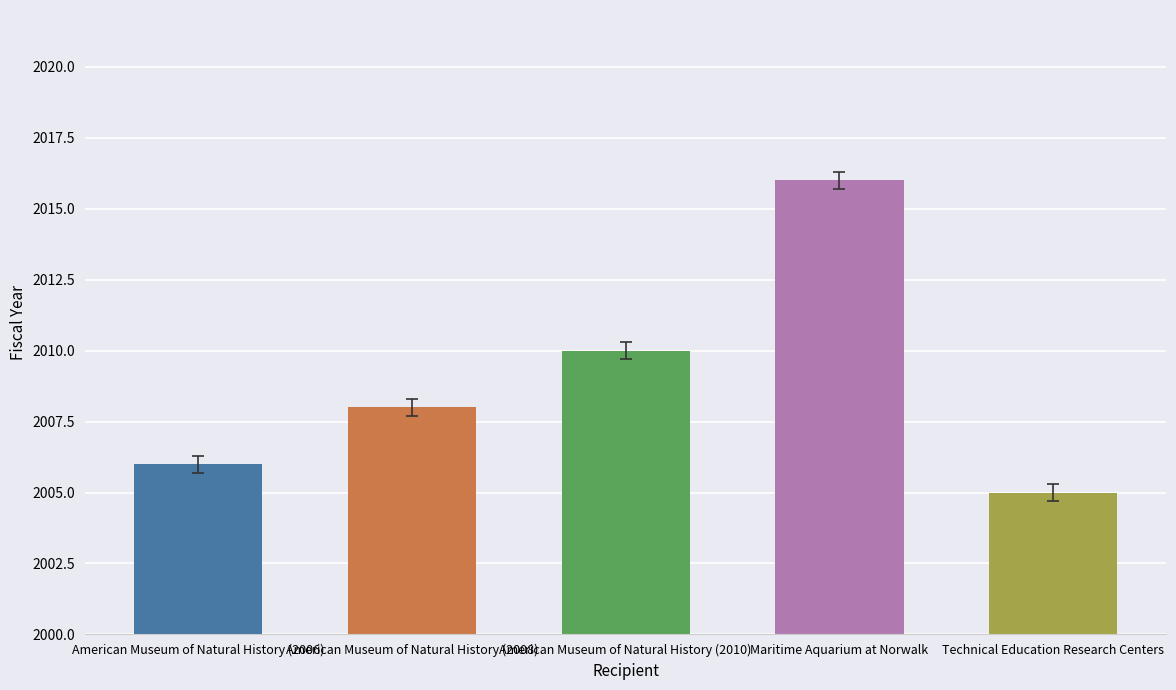

What is the difference between the maximum and minimum values?

11